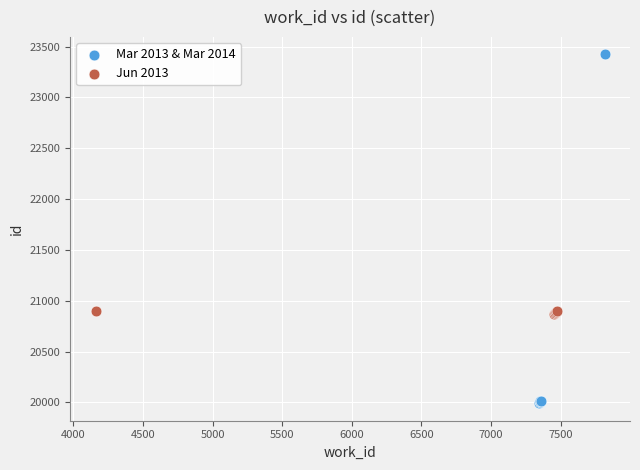

Which series has the widest spread of Y values?

Mar 2013 & Mar 2014